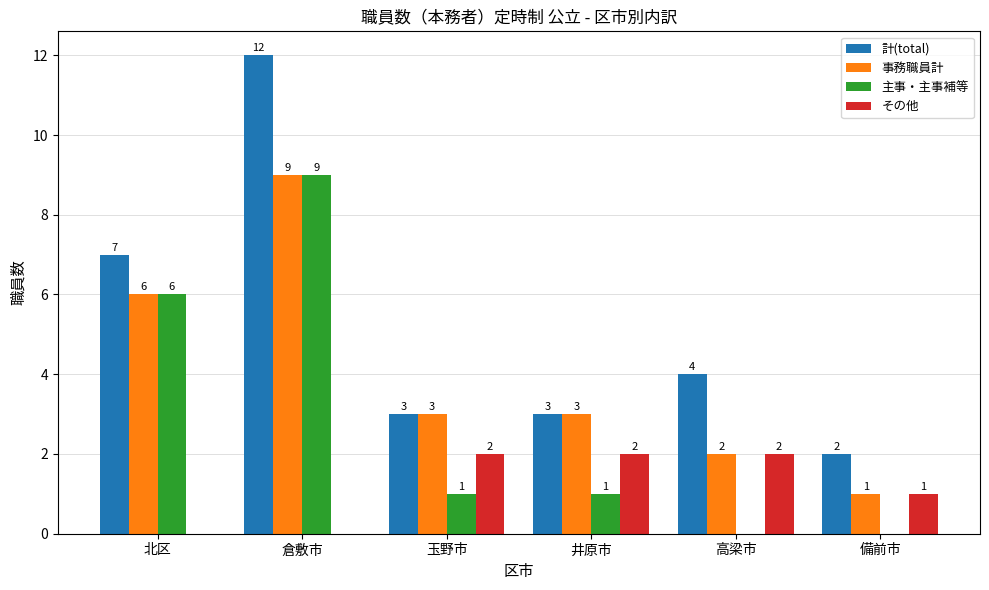

Reading left to right, what are all the values shown in this chart?

計(total): 7	12	3	3	4	2
事務職員計: 6	9	3	3	2	1
主事・主事補等: 6	9	1	1	0	0
その他: 0	0	2	2	2	1